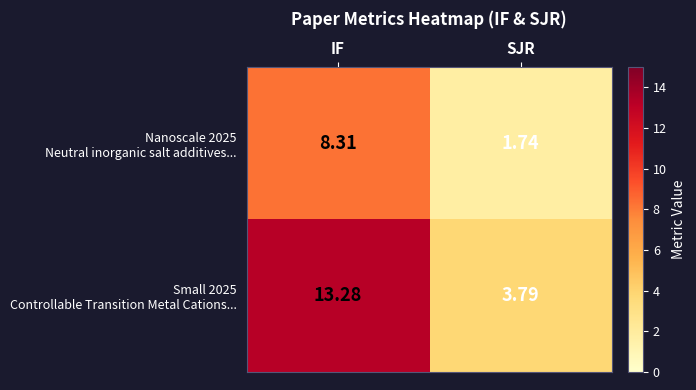

At which category is the sum across all series the highest?

IF